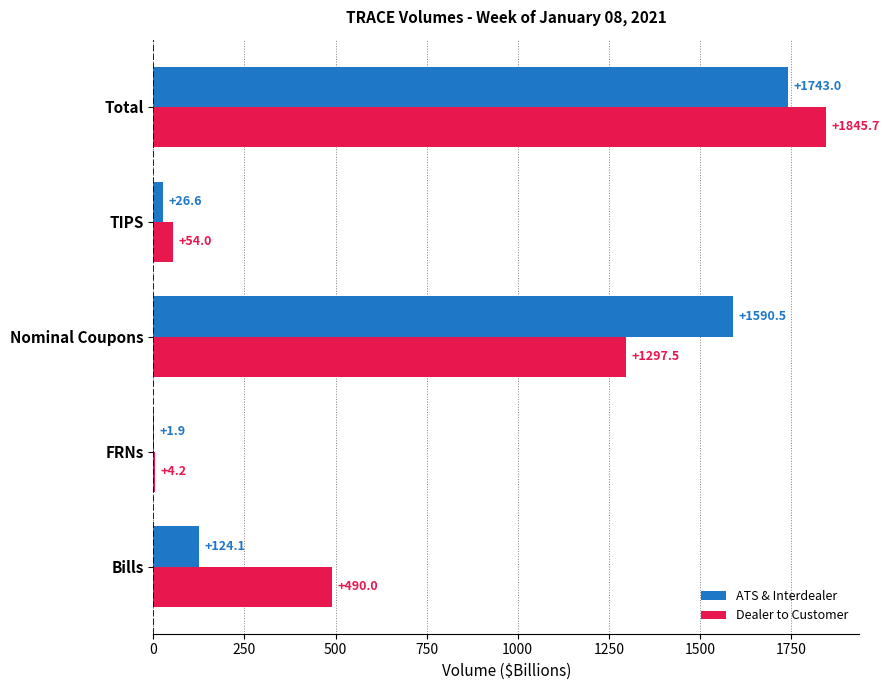

What are all the series names shown in the legend?

ATS & Interdealer, Dealer to Customer